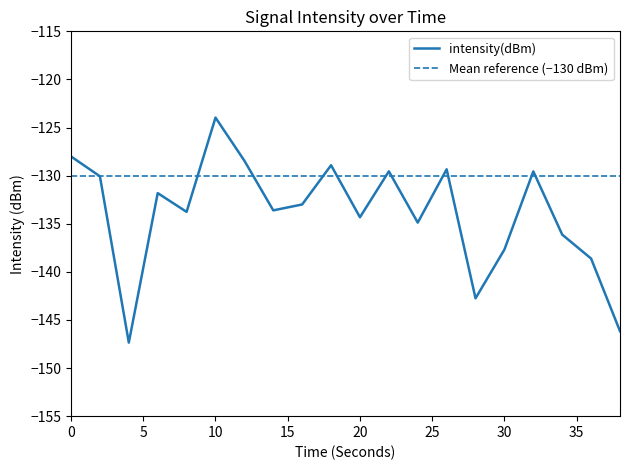

The value at 4 is -207.2. True or false?

False